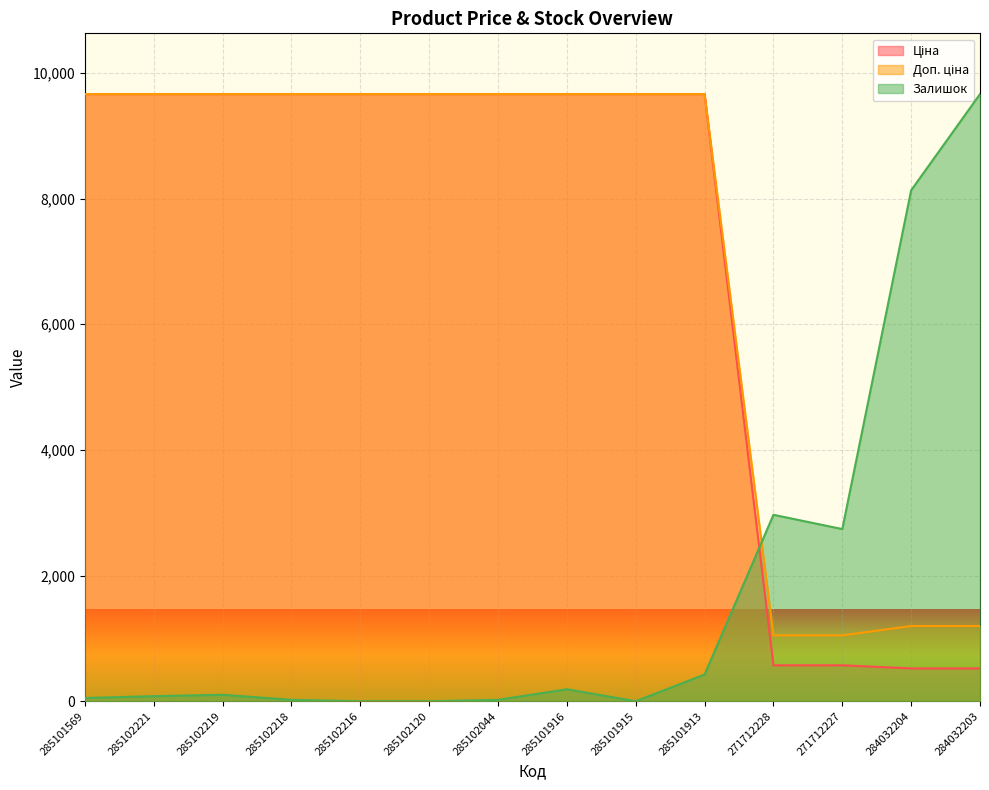

What is the greatest value displayed?

9664.7